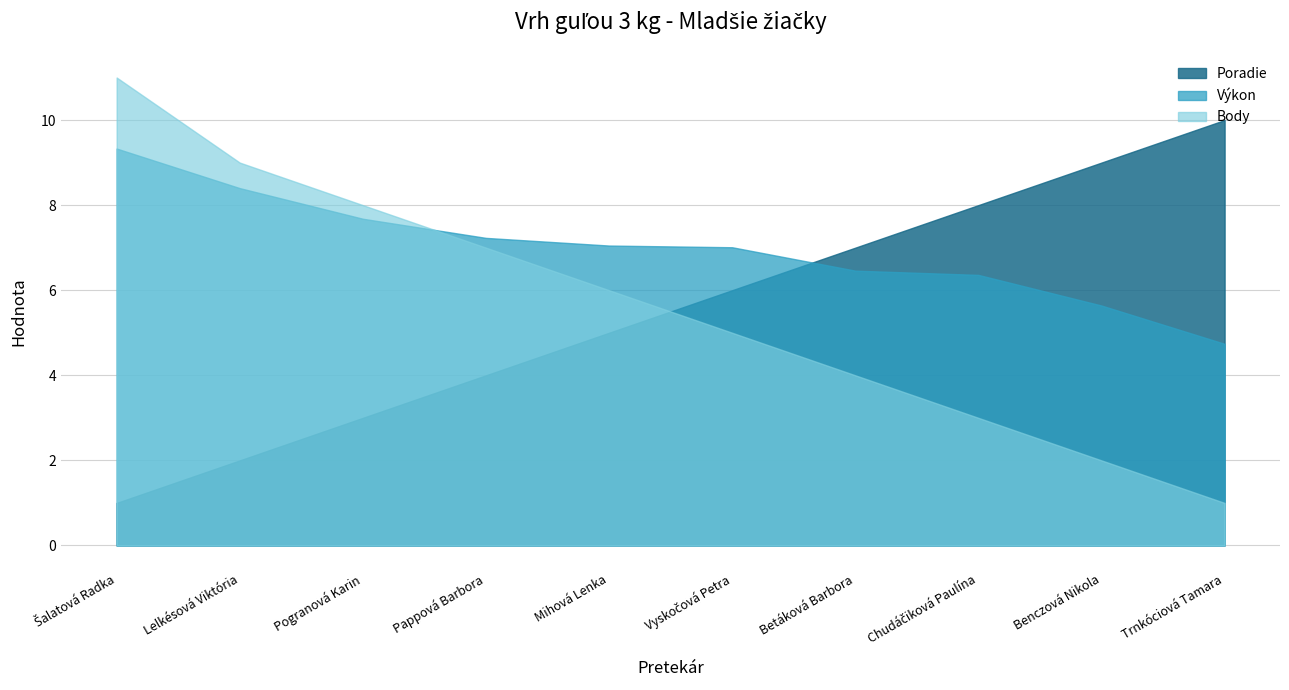

What is the value of the Body point at the 6th from the left?

5.0